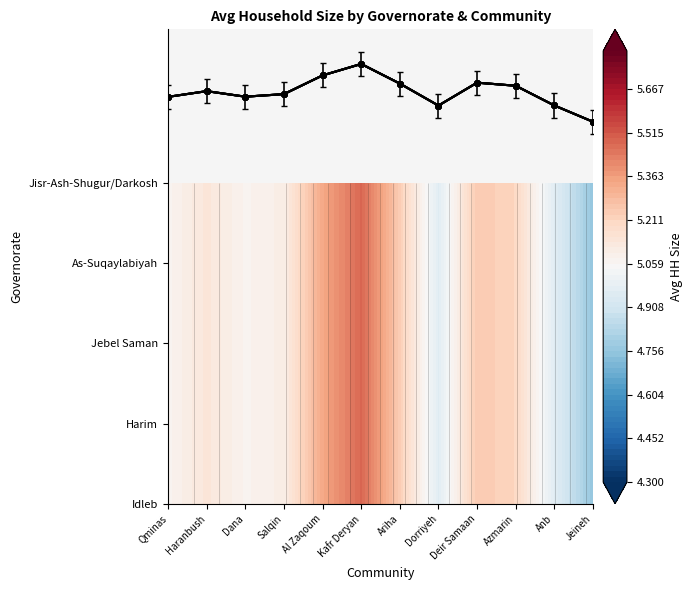

Reading right to left, extract all data points from this chart.

Idleb: Jeineh=4.8	Anb=5.0	Azmarin=5.2	Deir Samaan=5.2	Dorriyeh=5.0	Ariha=5.2	Kafr Deryan=5.5	Al Zaqoum=5.3	Salqin=5.1	Dana=5.1	Haranbush=5.1	Qminas=5.1
Harim: Jeineh=4.8	Anb=5.0	Azmarin=5.2	Deir Samaan=5.2	Dorriyeh=5.0	Ariha=5.2	Kafr Deryan=5.5	Al Zaqoum=5.3	Salqin=5.1	Dana=5.1	Haranbush=5.1	Qminas=5.1
Jebel Saman: Jeineh=4.8	Anb=5.0	Azmarin=5.2	Deir Samaan=5.2	Dorriyeh=5.0	Ariha=5.2	Kafr Deryan=5.5	Al Zaqoum=5.3	Salqin=5.1	Dana=5.1	Haranbush=5.1	Qminas=5.1
As-Suqaylabiyah: Jeineh=4.8	Anb=5.0	Azmarin=5.2	Deir Samaan=5.2	Dorriyeh=5.0	Ariha=5.2	Kafr Deryan=5.5	Al Zaqoum=5.3	Salqin=5.1	Dana=5.1	Haranbush=5.1	Qminas=5.1
Jisr-Ash-Shugur/Darkosh: Jeineh=4.8	Anb=5.0	Azmarin=5.2	Deir Samaan=5.2	Dorriyeh=5.0	Ariha=5.2	Kafr Deryan=5.5	Al Zaqoum=5.3	Salqin=5.1	Dana=5.1	Haranbush=5.1	Qminas=5.1